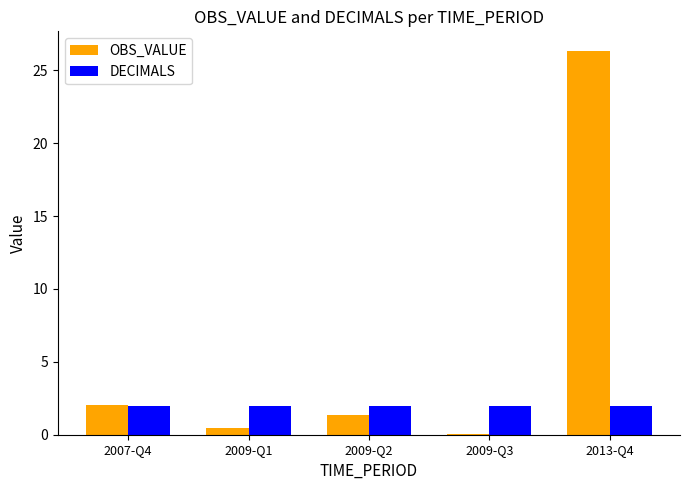

How many data points in OBS_VALUE are above 1?

3